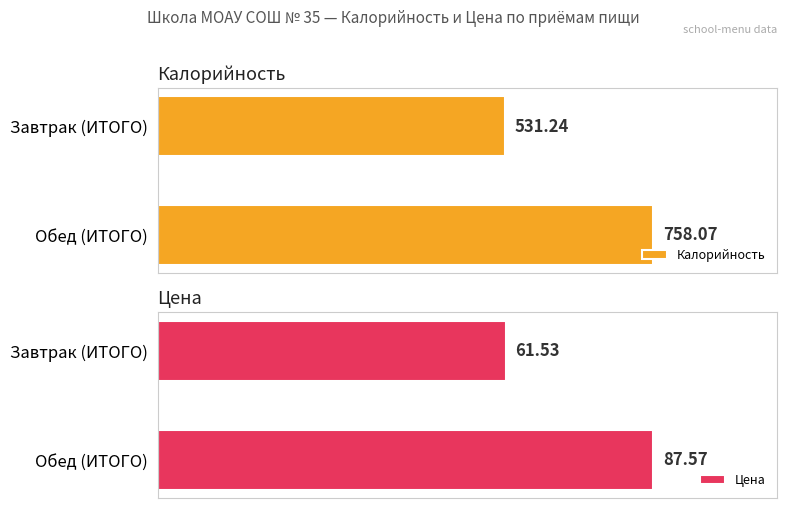

Reading left to right, what are all the values shown in this chart?

Калорийность: 531.2	758.1
Цена: 61.5	87.6